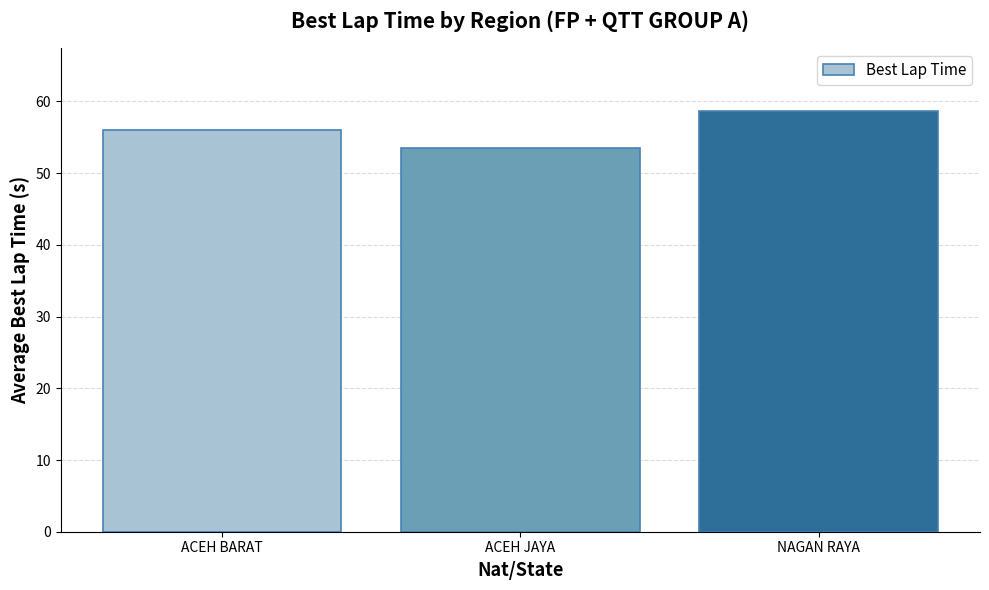

True or false: the data shows 18.6 at ACEH BARAT.

False